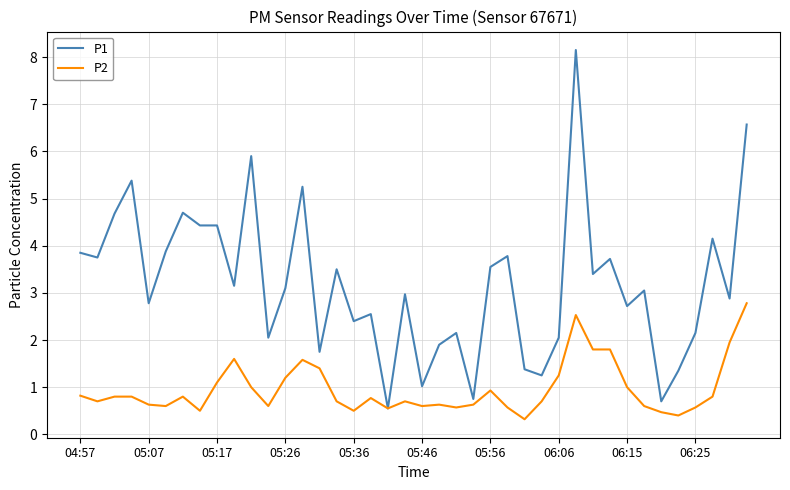

Which series has the largest range (max minus min)?

P1